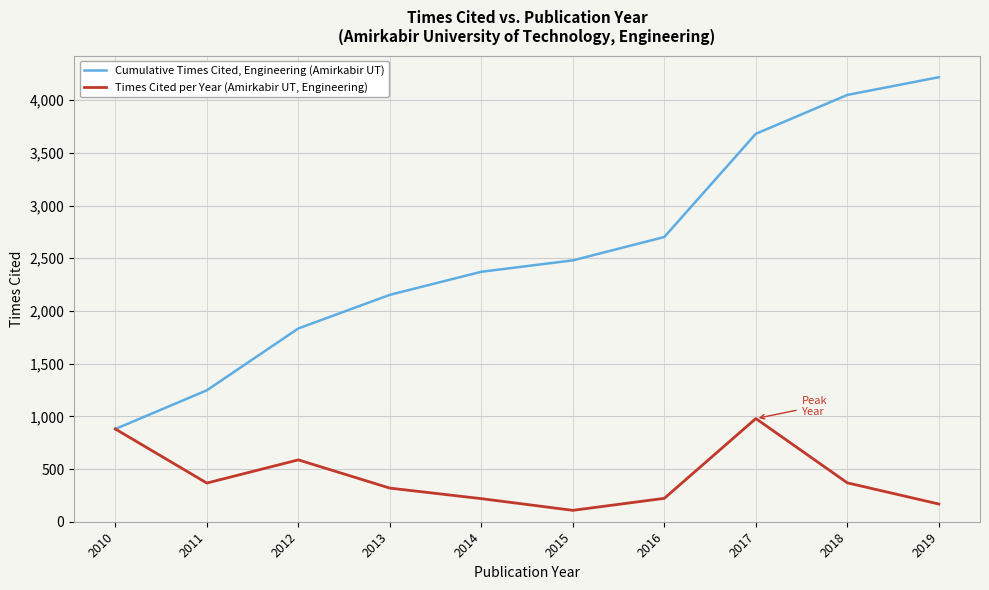

At which category does the chart reach its peak across all series?

2019